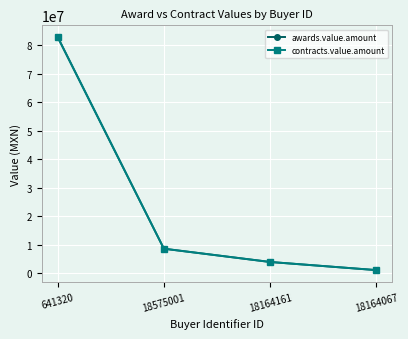

What is the label of the 4th point from the left?

18164067